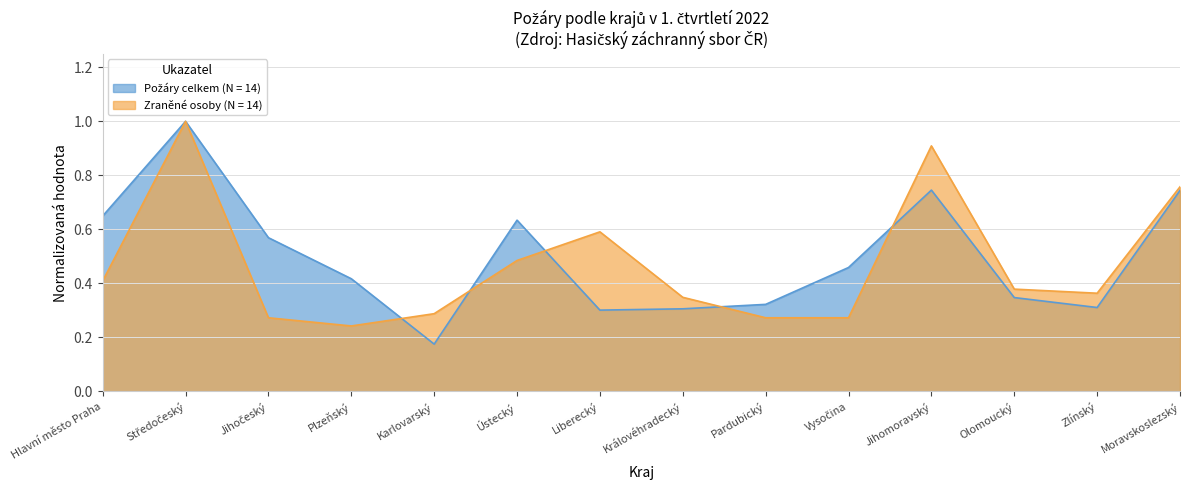

What is the value of the Zranene osoby point at the 12th from the left?

0.4